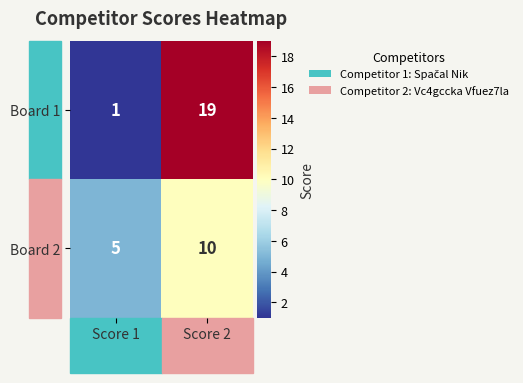

Is it true that Board 2 equals 10 at Score 2?

True